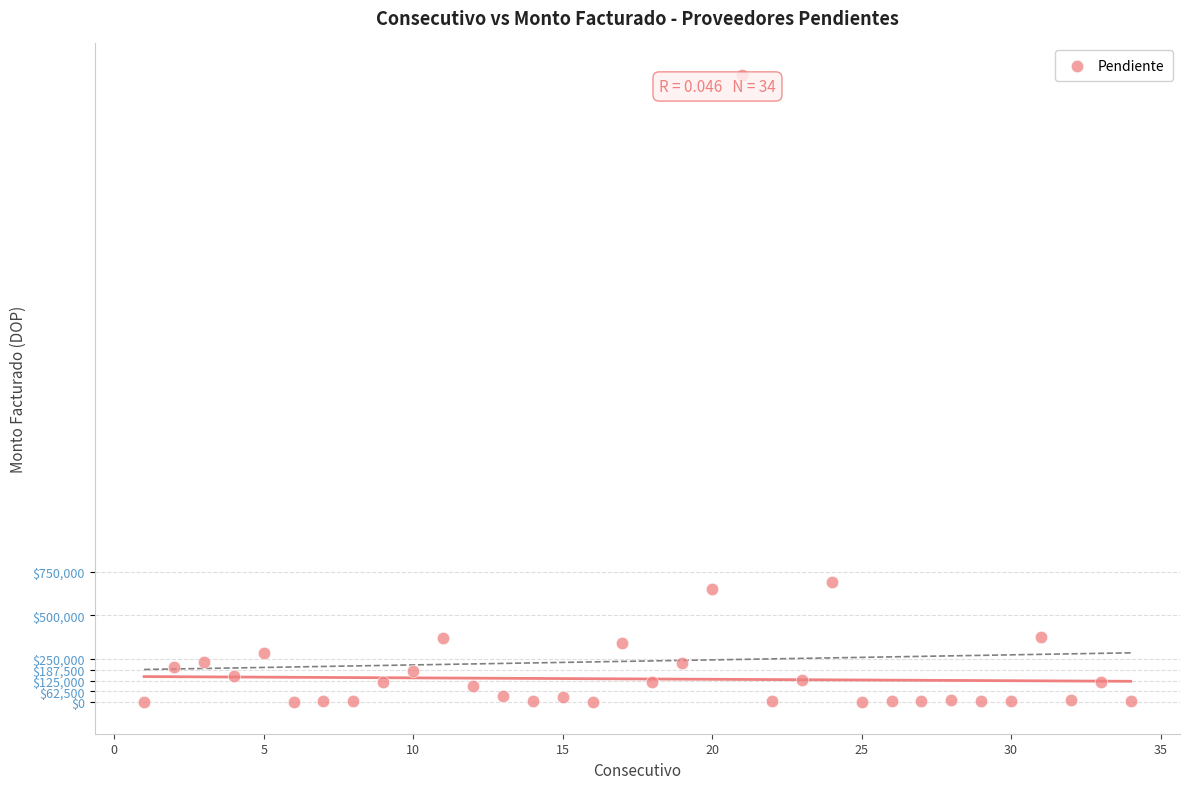

What Y value in the scatter plot is closest to 1800052?

690300.0